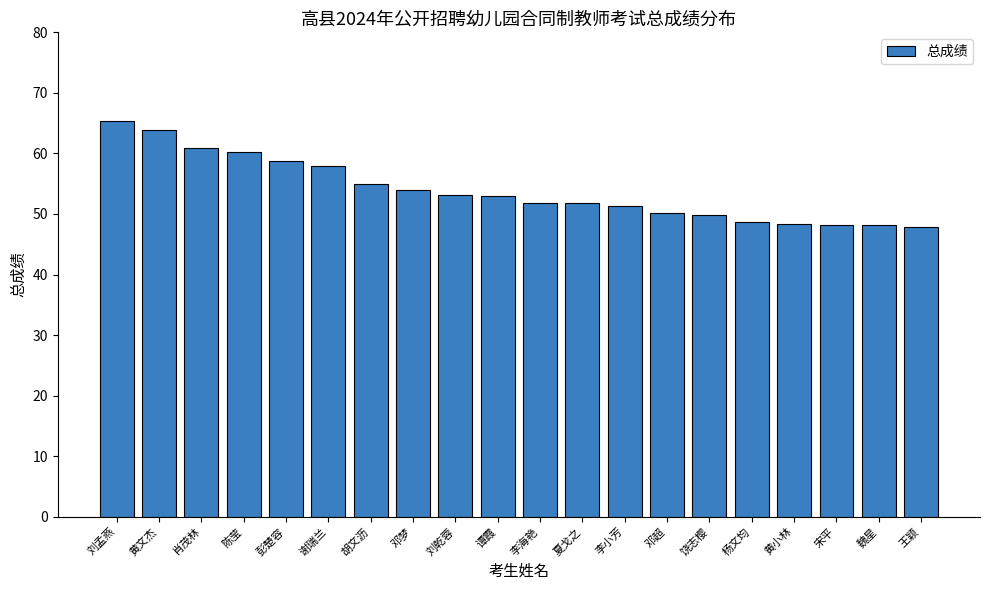

True or false: the data shows 60.9 at 肖茂林.

True